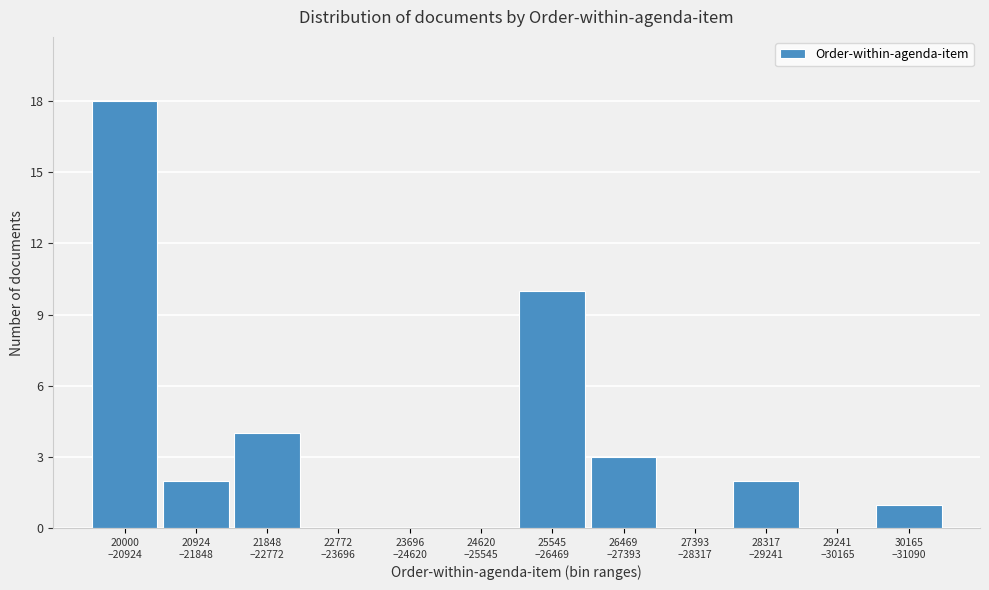

What is the greatest value displayed?

18